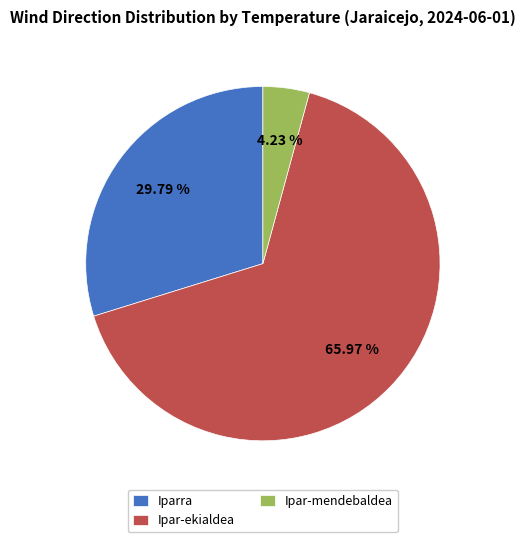

Which slice is the smallest?

Ipar-mendebaldea